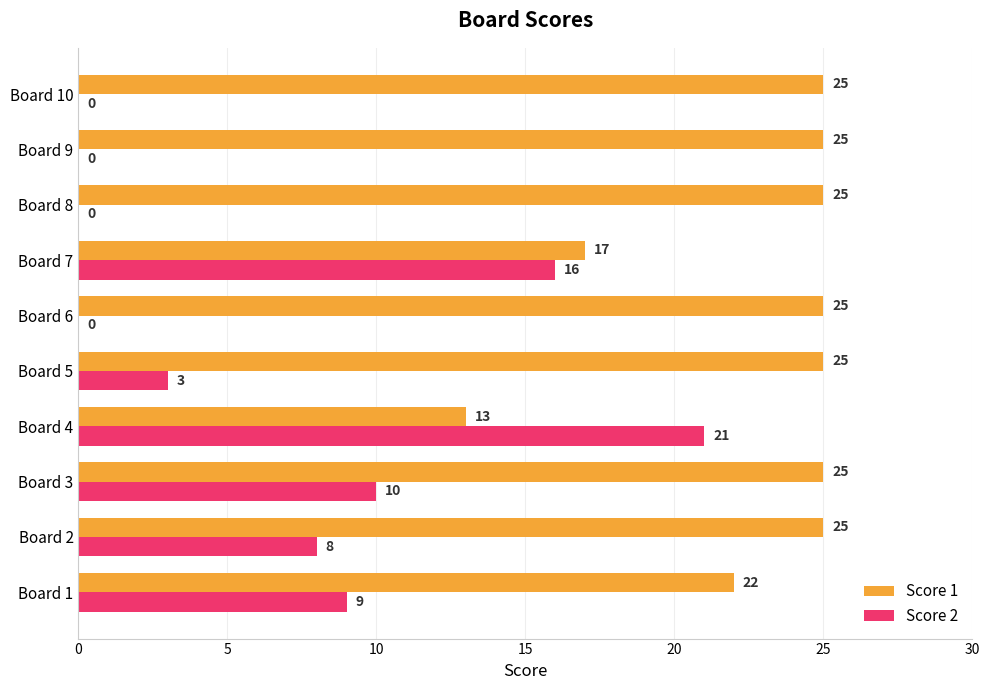

Which series has the largest total across all categories?

Score 1